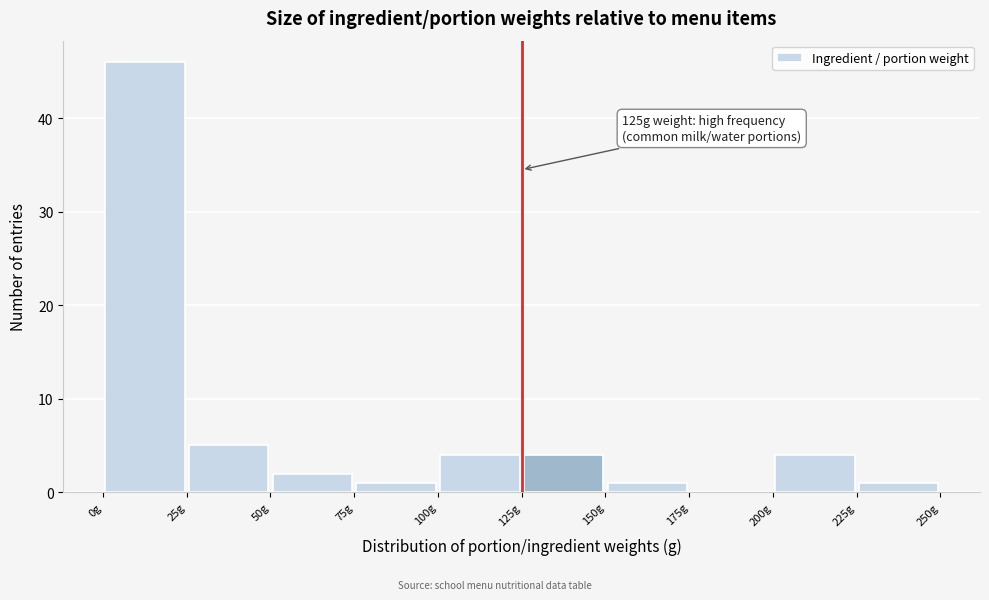

Which range on the x-axis has the tallest bar?

0 to 25